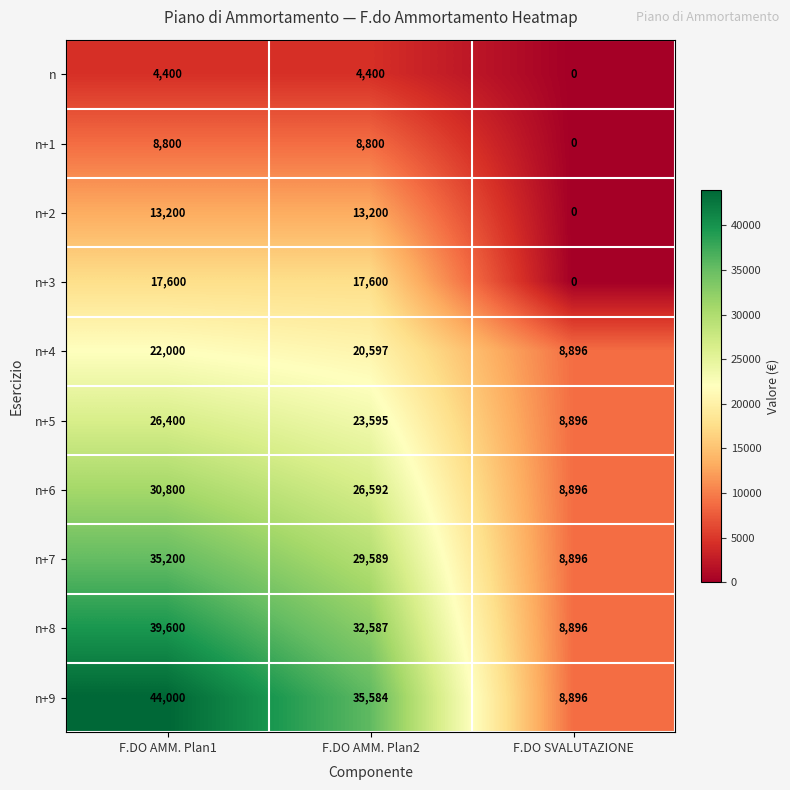

What is the average value of the n+1 series?

5867